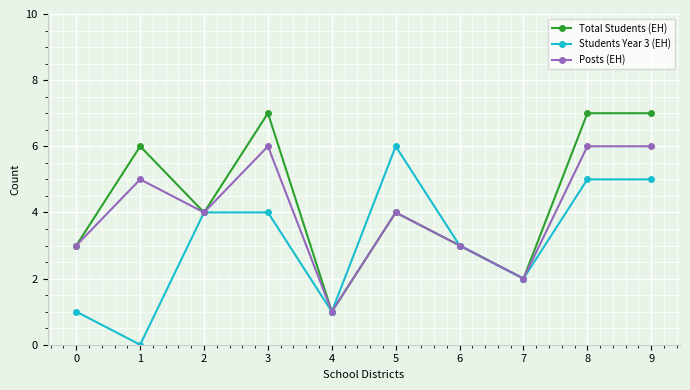

Which series has the largest total across all categories?

Total Students (EH)